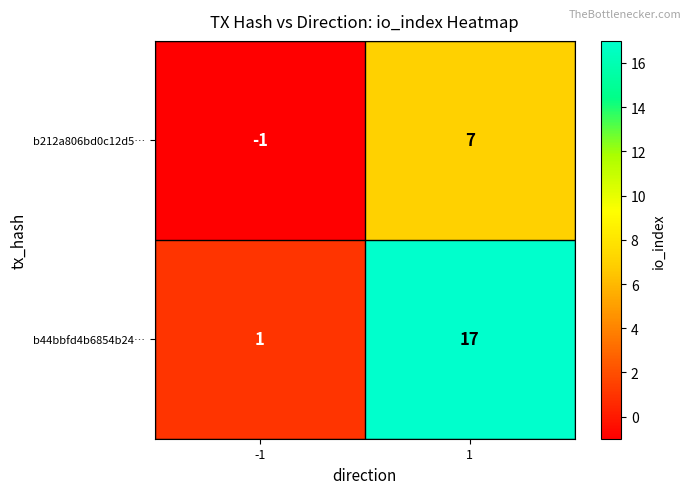

How many distinct data groups are displayed?

2